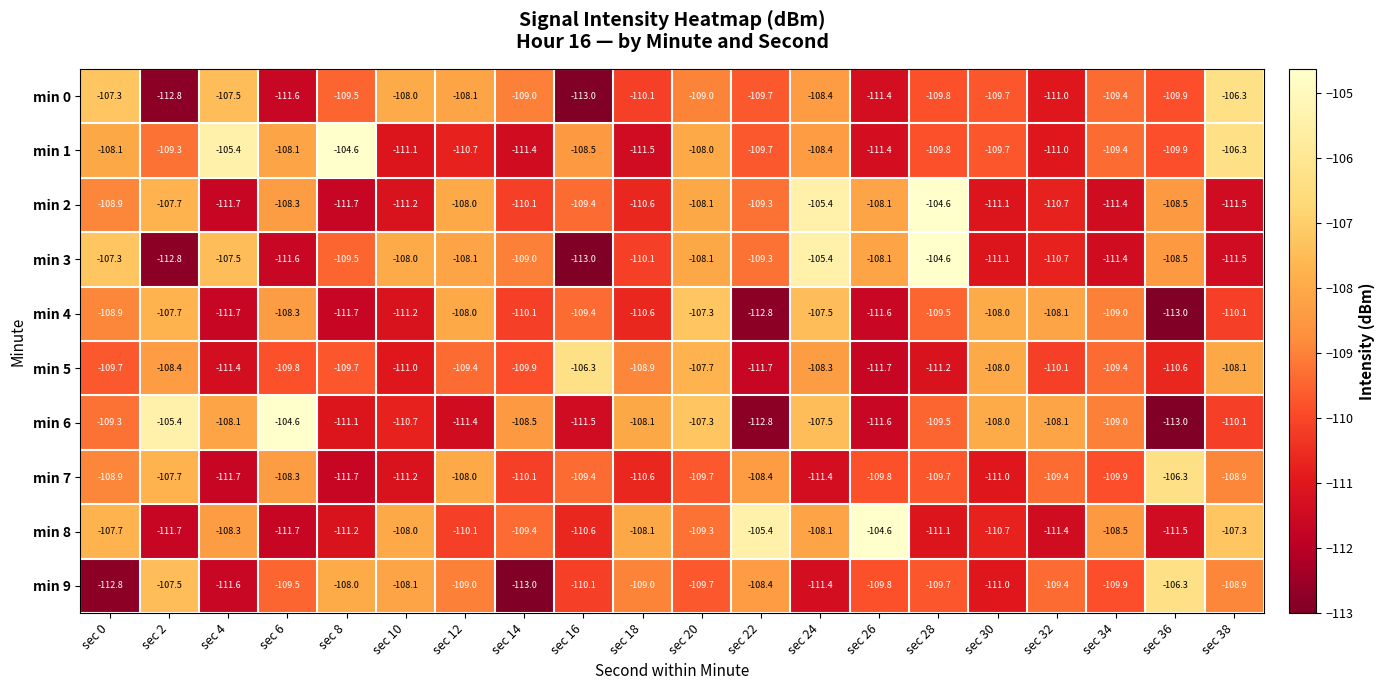

What is the average value of the min 4 series?

-109.7